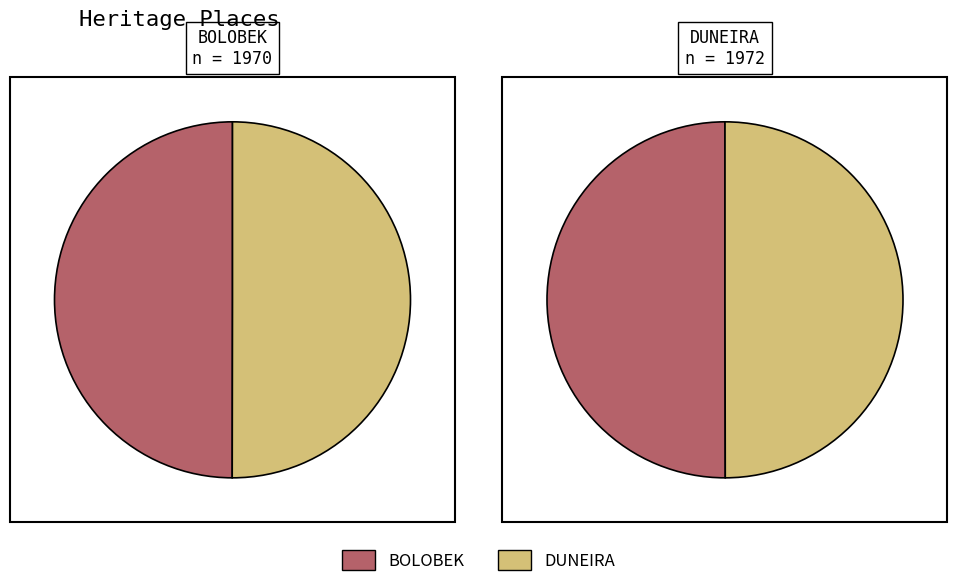

How many slices are in this pie chart?

2